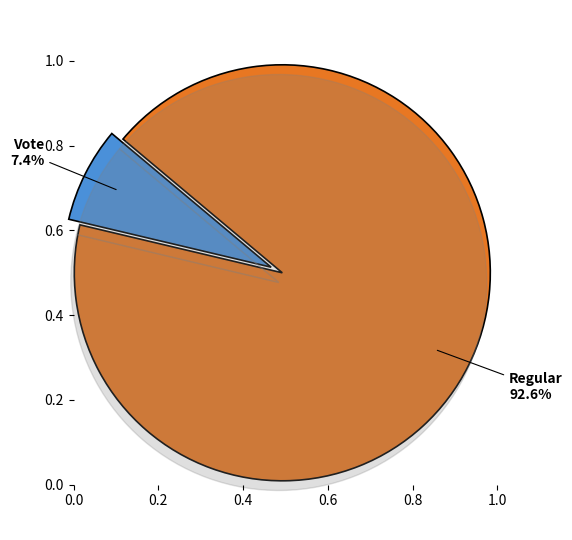

Rank the categories by value from highest to lowest.

Regular, Vote